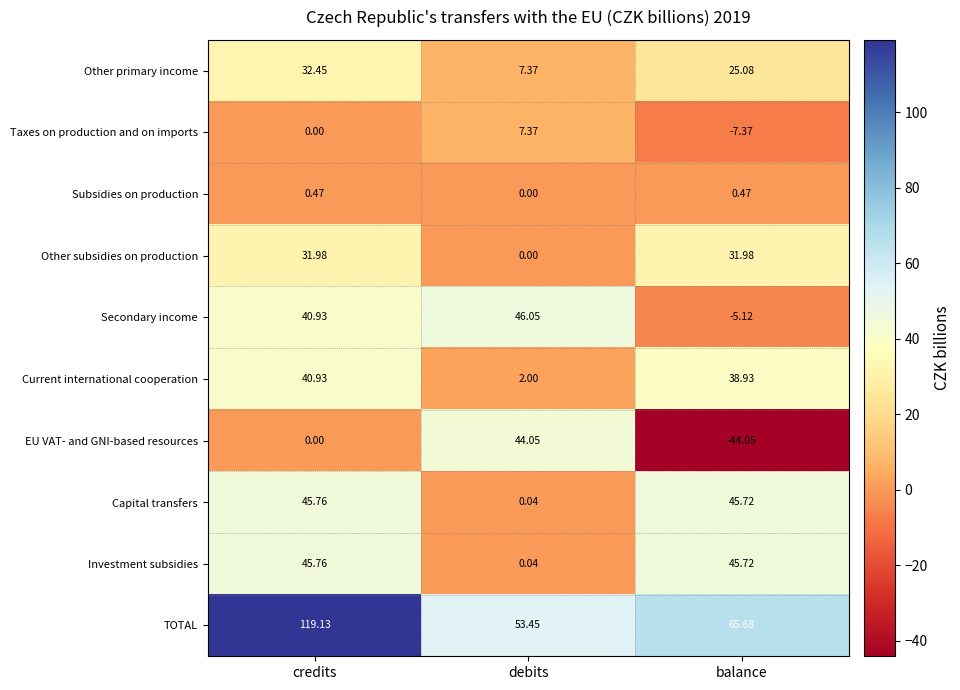

Count the number of data series in this chart.

10